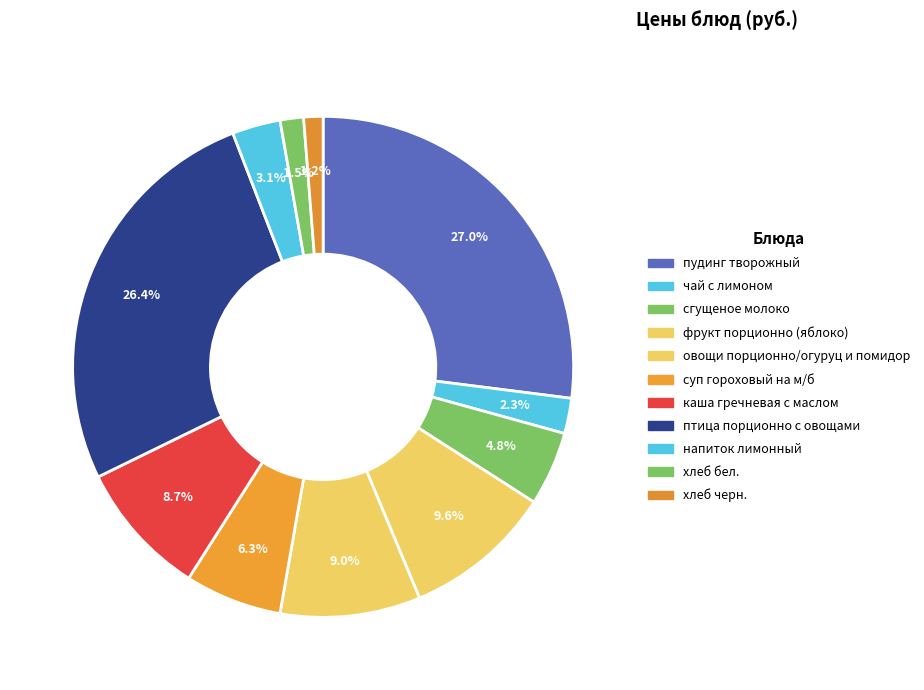

Is it true that суп гороховый на м/б is 6% of the pie?

True